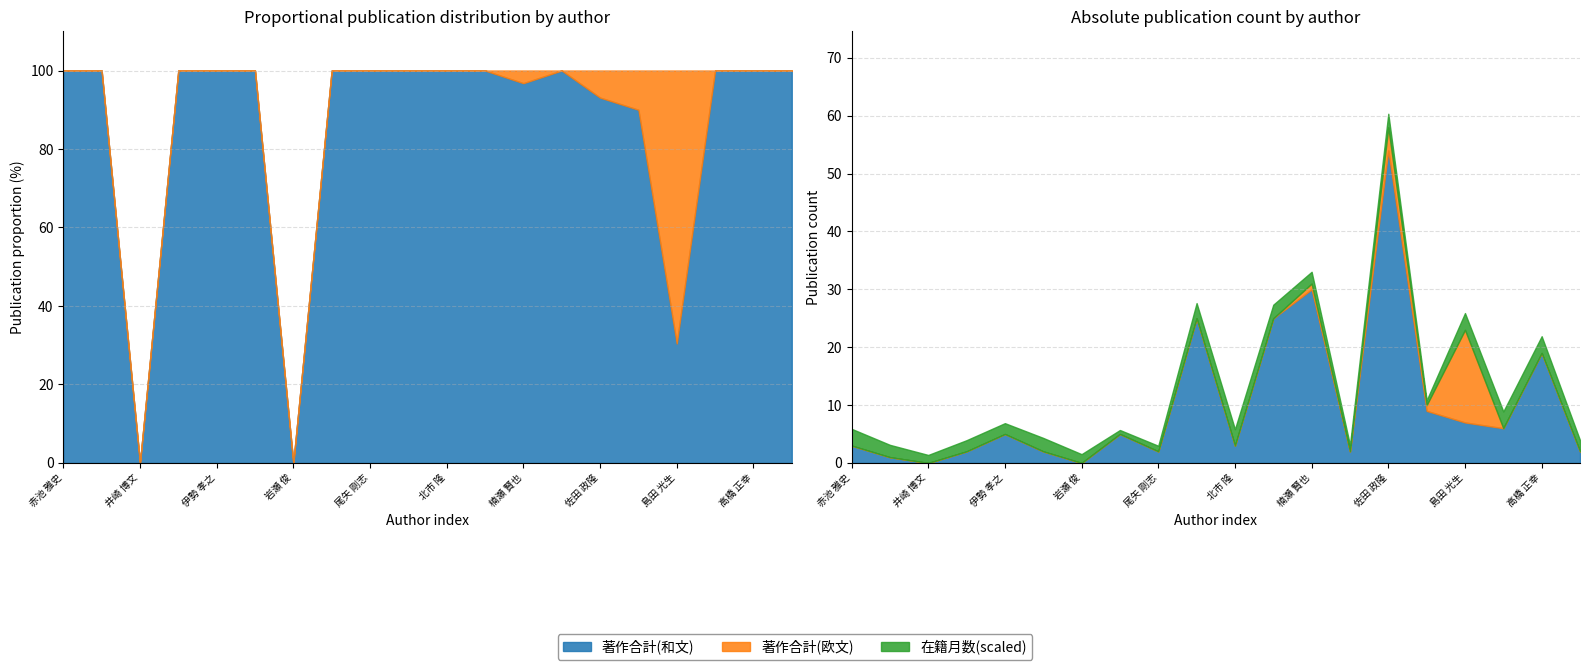

Which series has the largest range (max minus min)?

在籍月数